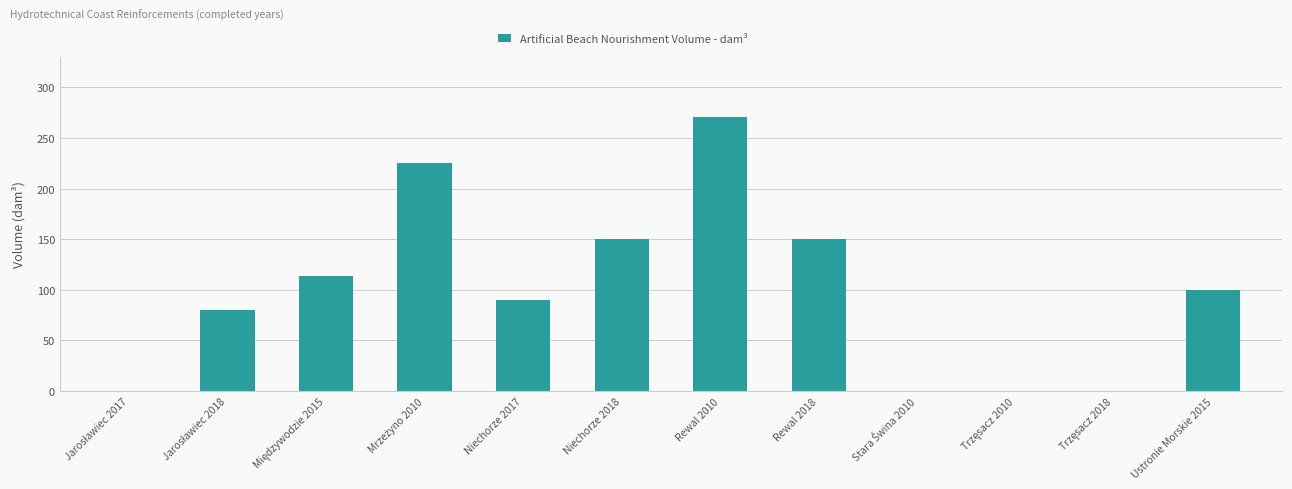

The chart shows a value of 234 at Niechorze 2018. True or false?

False